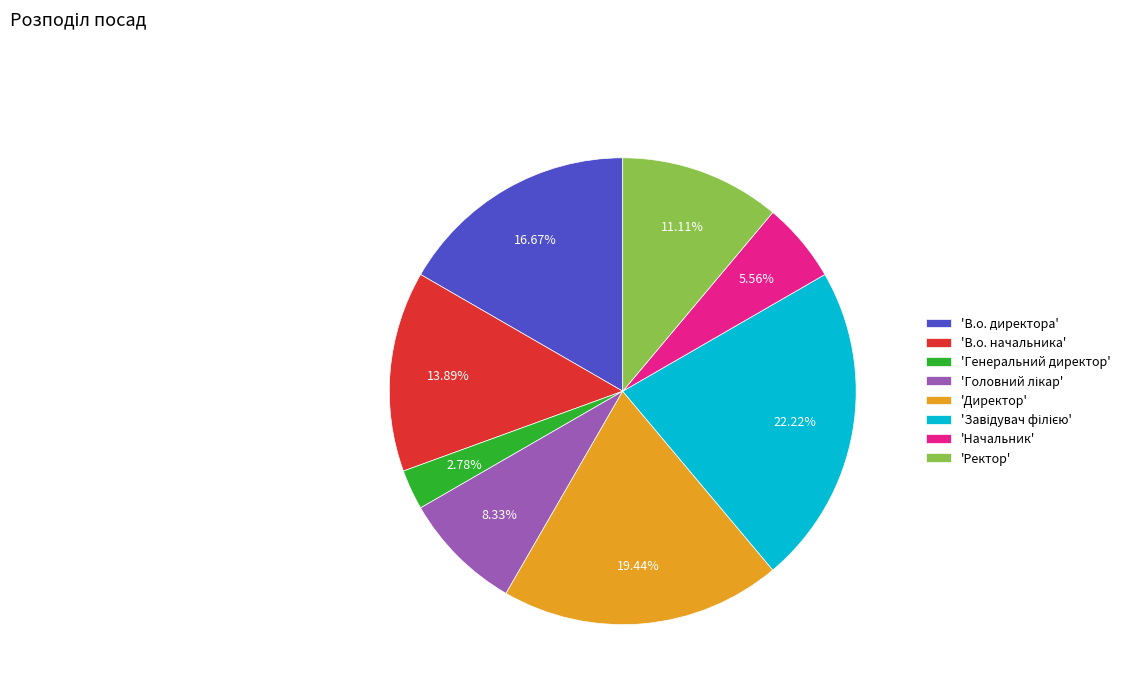

What is the smallest slice in the pie chart?

'Генеральний директор'